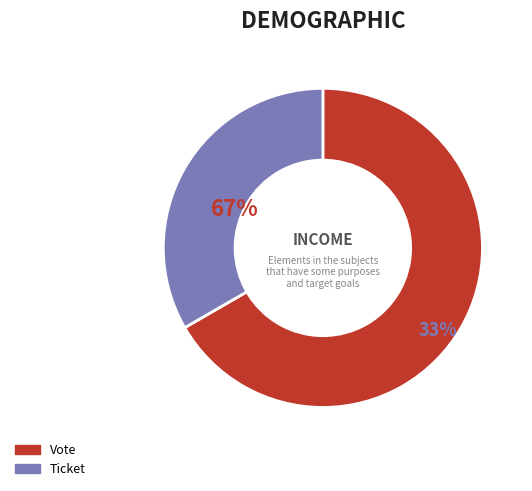

Is there any slice that represents more than half of the pie?

Yes